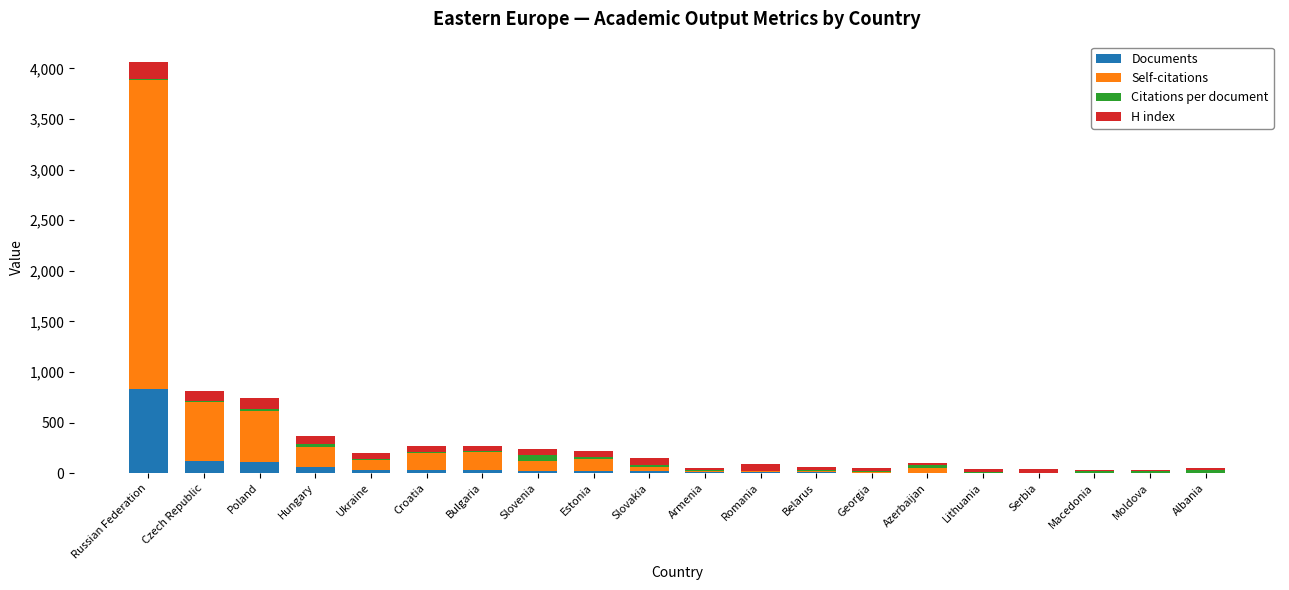

True or false: Documents has a value of 478.9 at Russian Federation.

False